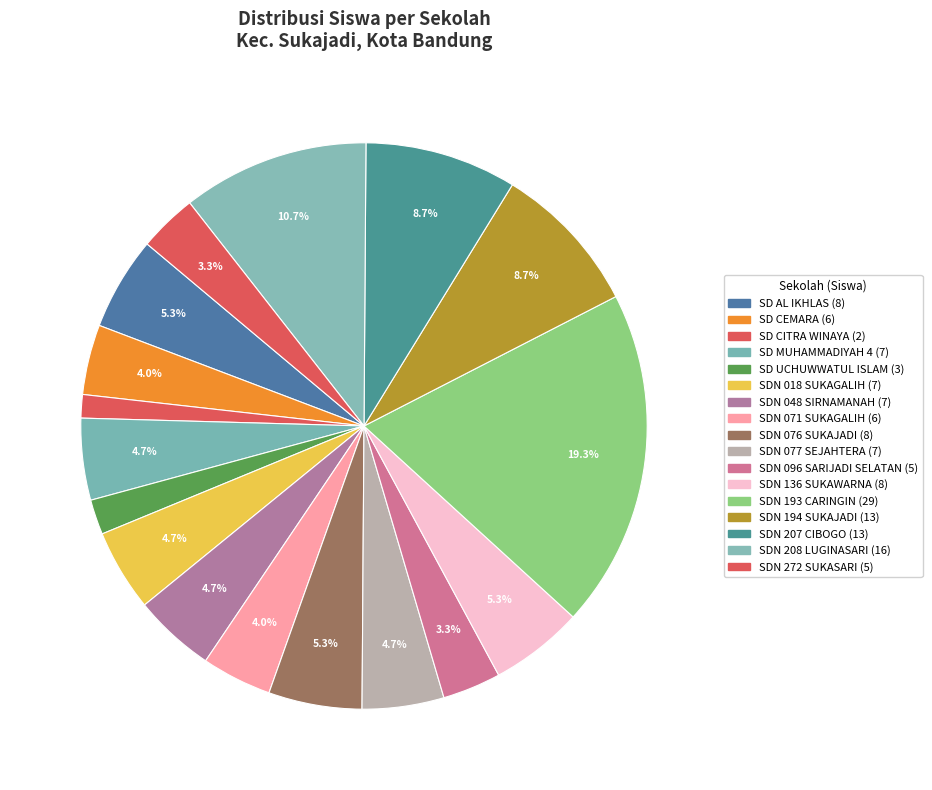

How many segments does this pie chart have?

17